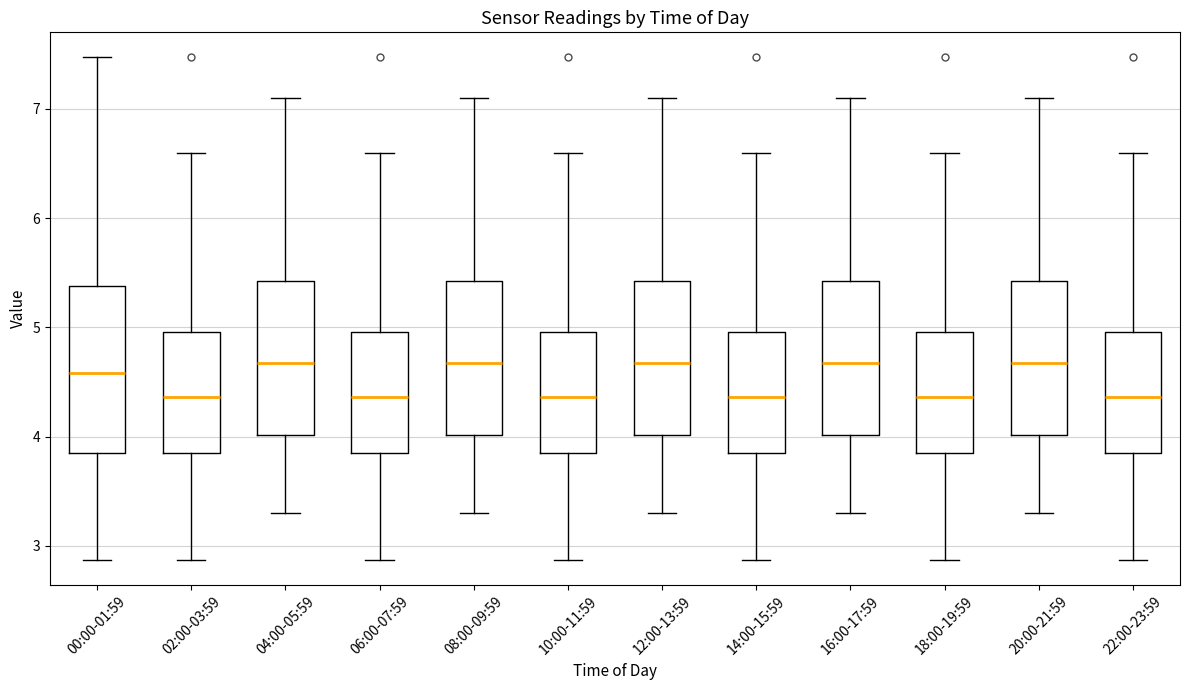

Comparing the boxes themselves (not the whiskers), which one is the tallest?

00:00-01:59